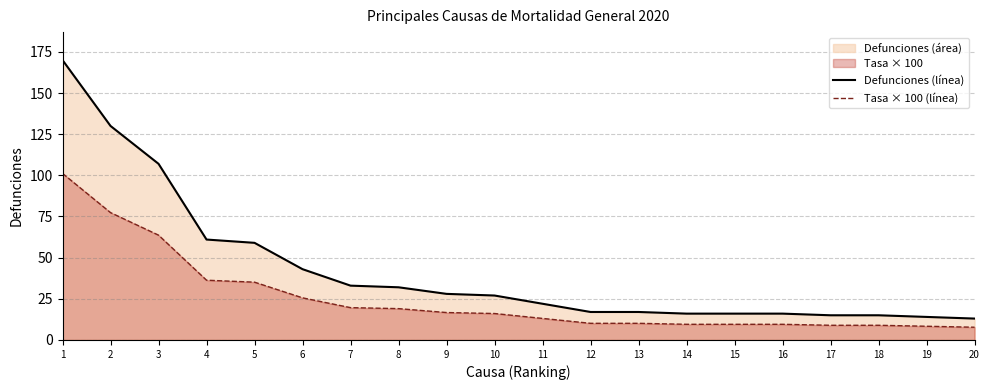

What is the sum of all Defunciones (línea) values?

851.0